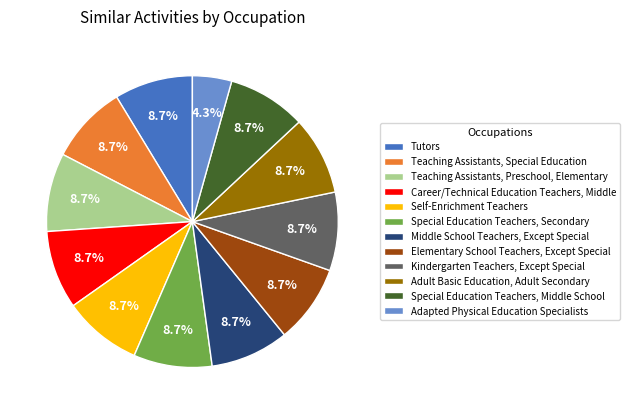

What percentage do Tutors and Adult Basic Education, Adult Secondary together represent?

17.4%